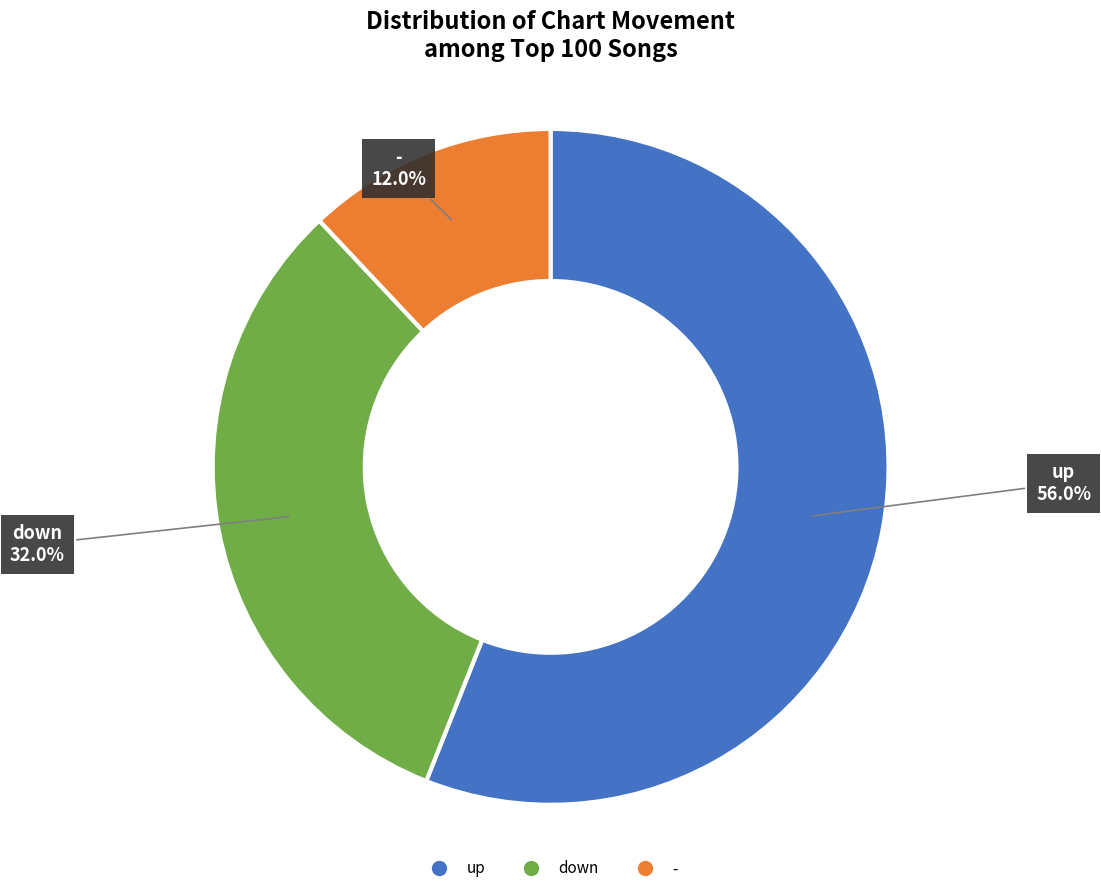

What percentage is the - slice, to the nearest percent?

12%